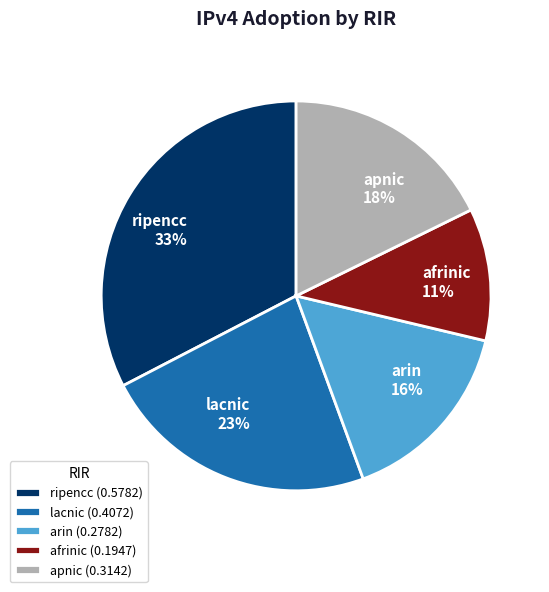

Which category has the smallest portion of the pie?

afrinic